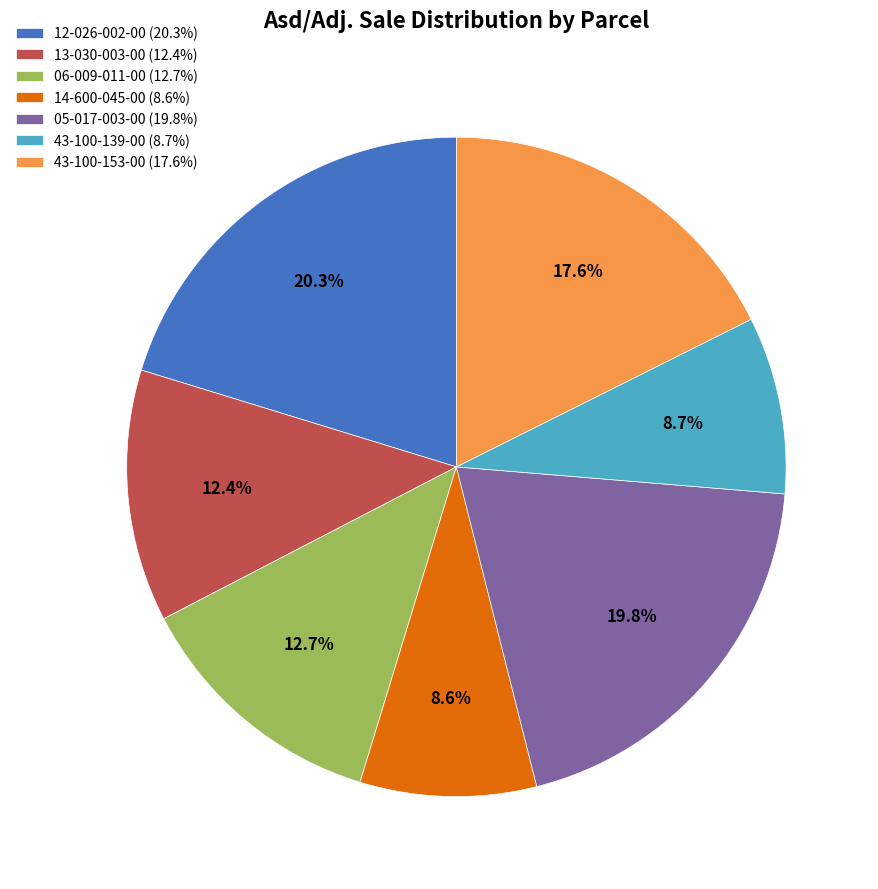

What is the ratio of the value at 12-026-002-00 (20.3%) to the value at 43-100-153-00 (17.6%)?

1.2